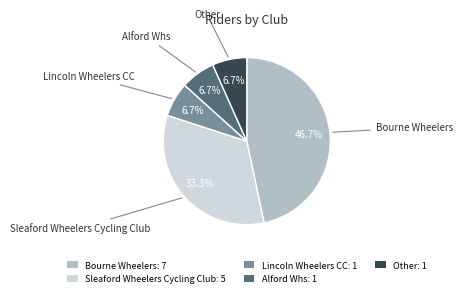

What percentage is NOT represented by Alford Whs: 1?

93.3%